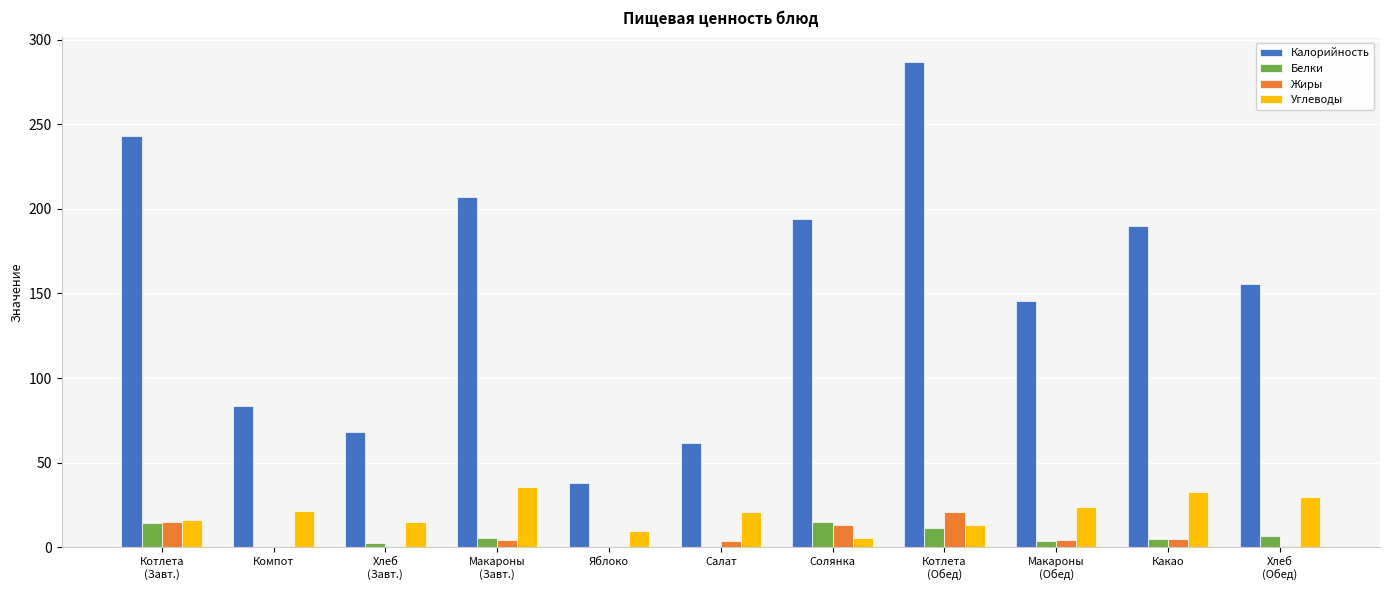

What is the maximum value for Углеводы?

35.4